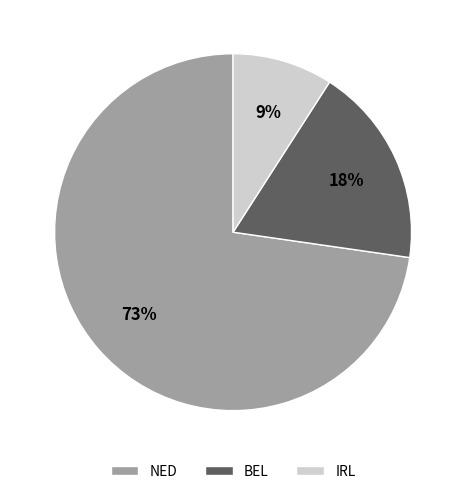

Count the number of slices in the pie.

3